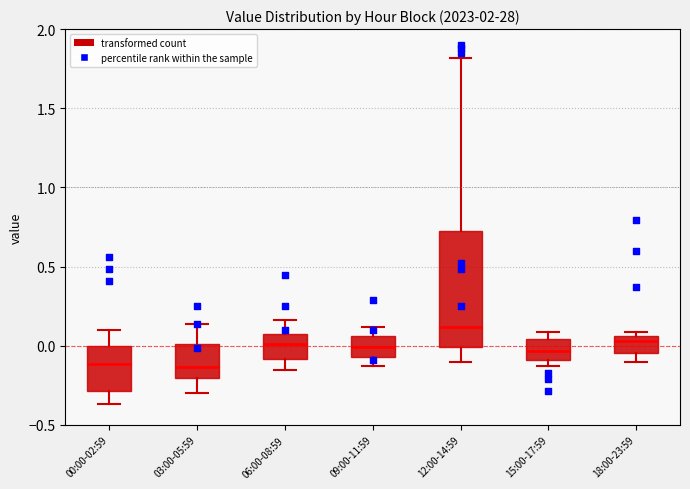

Reading left to right, transcribe this box plot: for each box, give where its median line is, the range the box spans, and where its two whiskers end, as read against the y-axis. The values are not printed on the chart, so give them approximately, as read against the axis.

00:00-02:59: median -0.10, box -0.30 to 0.00, whiskers -0.35 to 0.10
03:00-05:59: median -0.15, box -0.20 to 0.00, whiskers -0.30 to 0.15
06:00-08:59: median 0.00, box -0.10 to 0.10, whiskers -0.15 to 0.15
09:00-11:59: median 0.00, box -0.05 to 0.05, whiskers -0.15 to 0.10
12:00-14:59: median 0.10, box 0.00 to 0.70, whiskers -0.10 to 1.80
15:00-17:59: median -0.05, box -0.10 to 0.05, whiskers -0.15 to 0.10
18:00-23:59: median 0.05 (just below the box's upper edge), box -0.05 to 0.05, whiskers -0.10 to 0.10